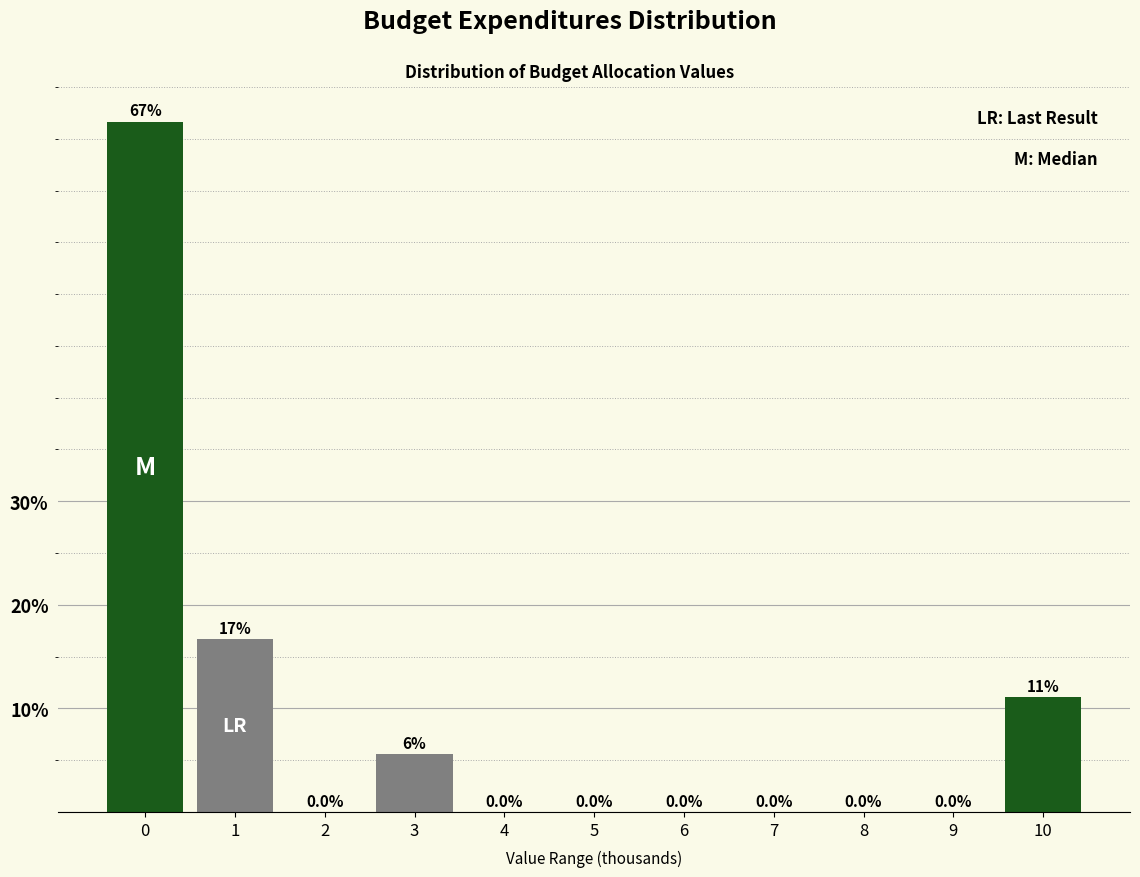

Between 2 and 10, which is larger?

10